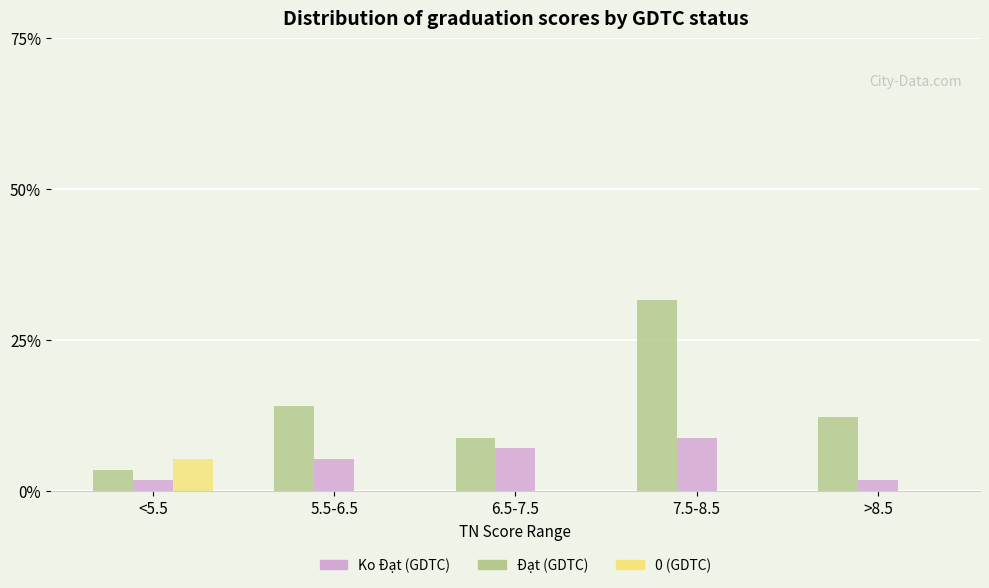

Reading left to right, what are all the values shown in this chart?

Đạt (GDTC): <5.5=3.5	5.5-6.5=14.0	6.5-7.5=8.8	7.5-8.5=31.6	>8.5=12.3
Ko Đạt (GDTC): <5.5=1.8	5.5-6.5=5.3	6.5-7.5=7.0	7.5-8.5=8.8	>8.5=1.8
0 (GDTC): <5.5=5.3	5.5-6.5=0.0	6.5-7.5=0.0	7.5-8.5=0.0	>8.5=0.0